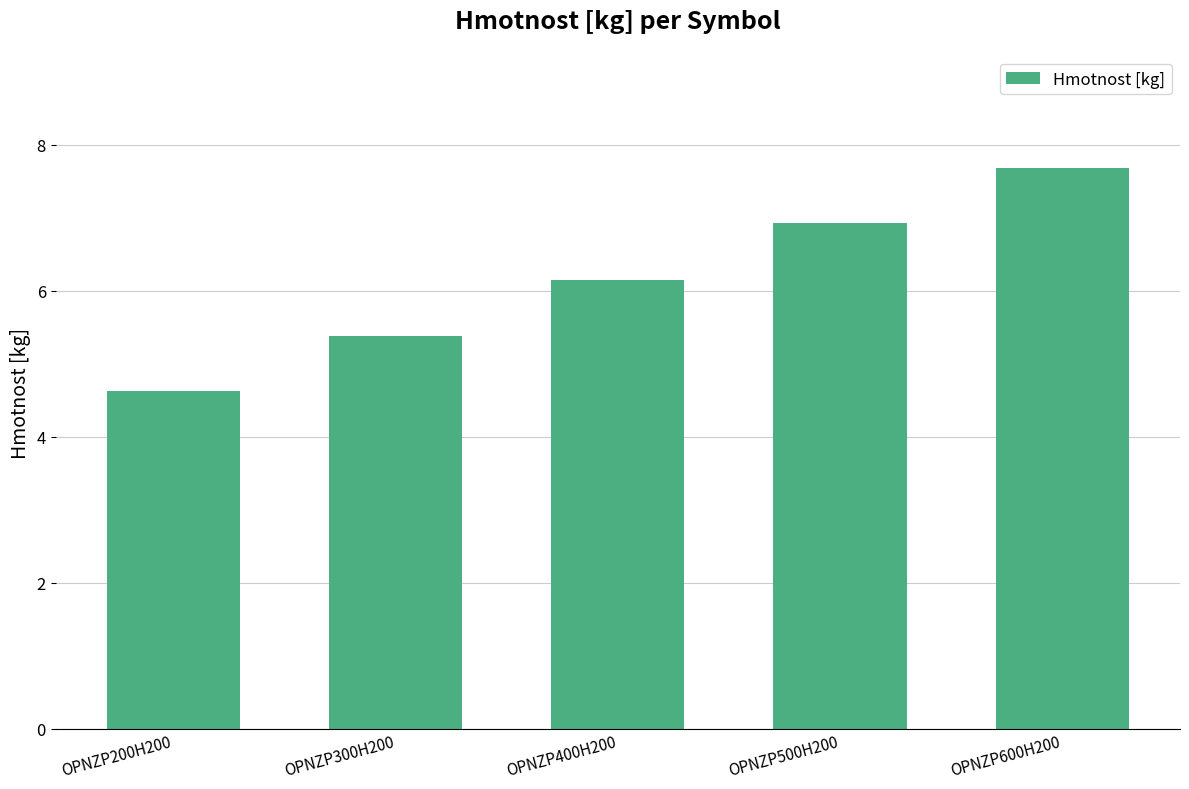

What is the sum of the values at OPNZP400H200 and OPNZP300H200?

11.5